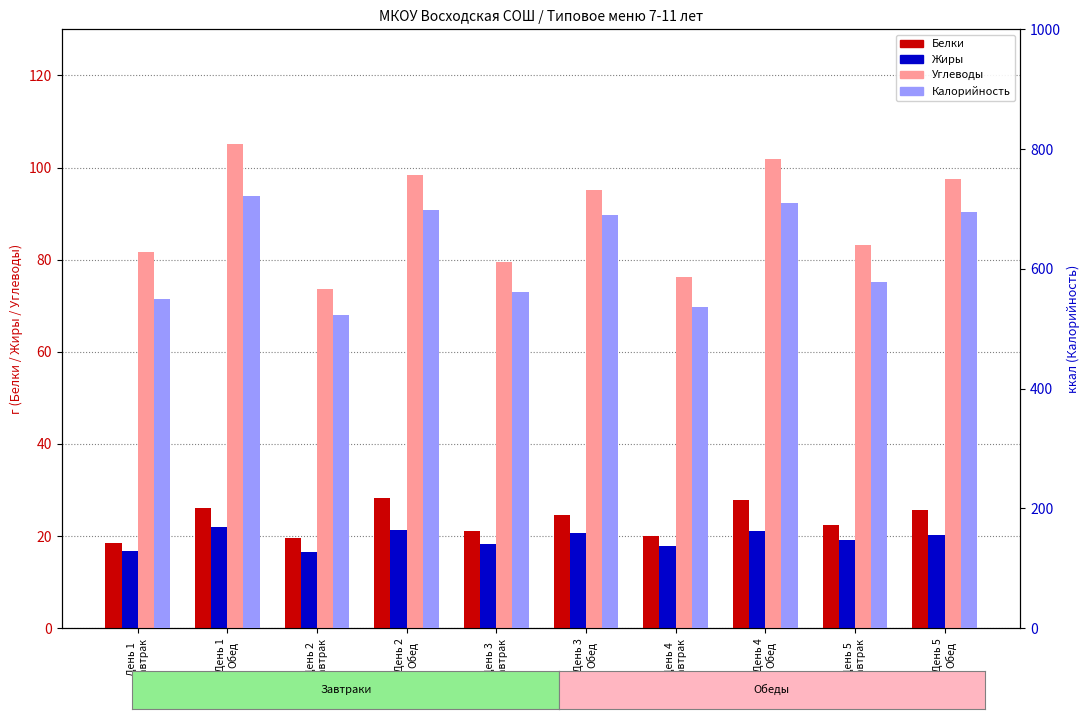

Reading left to right, what are all the values shown in this chart?

Белки: 18.5	26.1	19.7	28.3	21.2	24.5	20.1	27.8	22.4	25.6
Жиры: 16.7	22.0	16.6	21.4	18.3	20.7	17.9	21.1	19.2	20.3
Углеводы: 81.7	105.1	73.7	98.4	79.5	95.2	76.3	101.8	83.1	97.6
Калорийность: 550.5	721.3	522.7	698.4	561.2	689.7	535.8	710.2	578.4	695.1